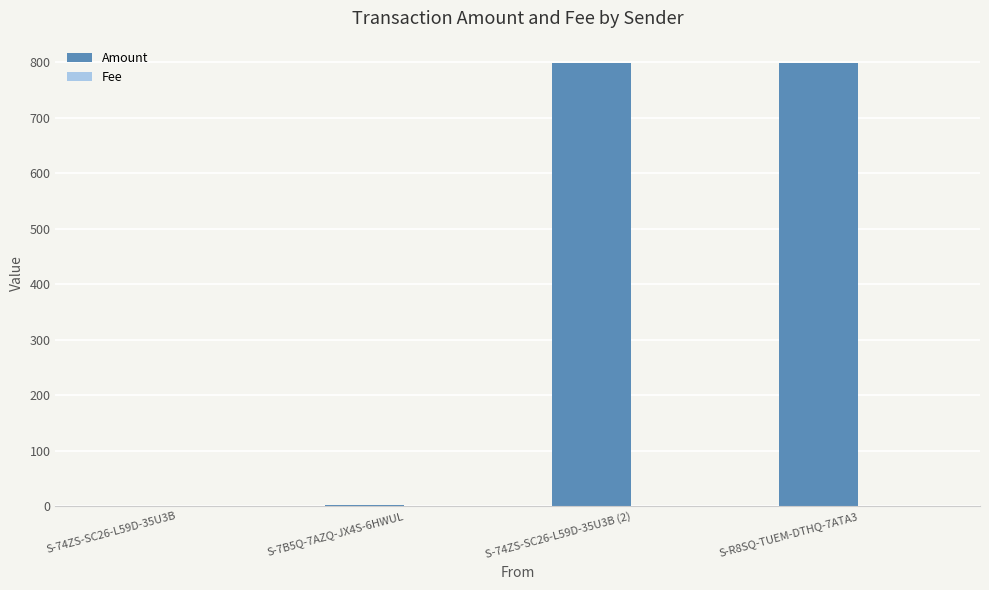

What is the sum of all Amount values?

1599.0